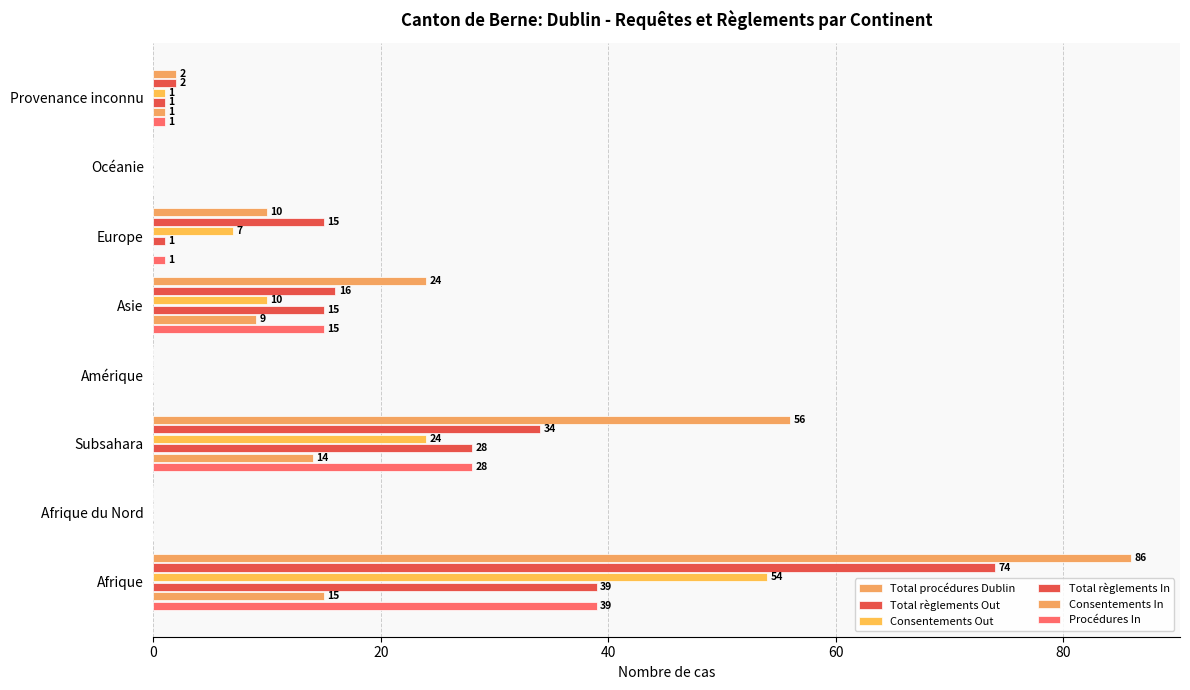

How many distinct data groups are displayed?

6